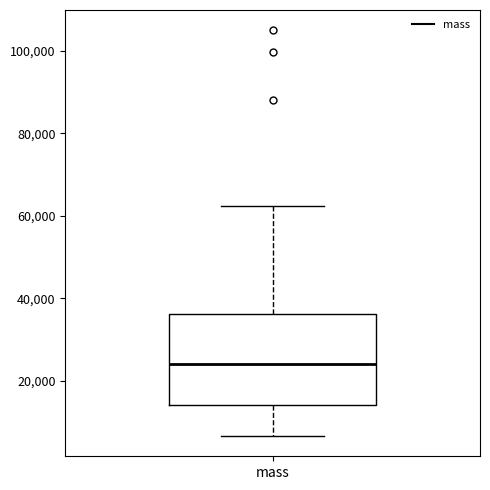

Transcribe this box plot: give where the median line is, the range the box spans, and where the two whiskers end, as read against the y-axis. The values are not printed on the chart, so give them approximately, as read against the axis.

median 24000, box 14000 to 36000, whiskers 6000 to 62000